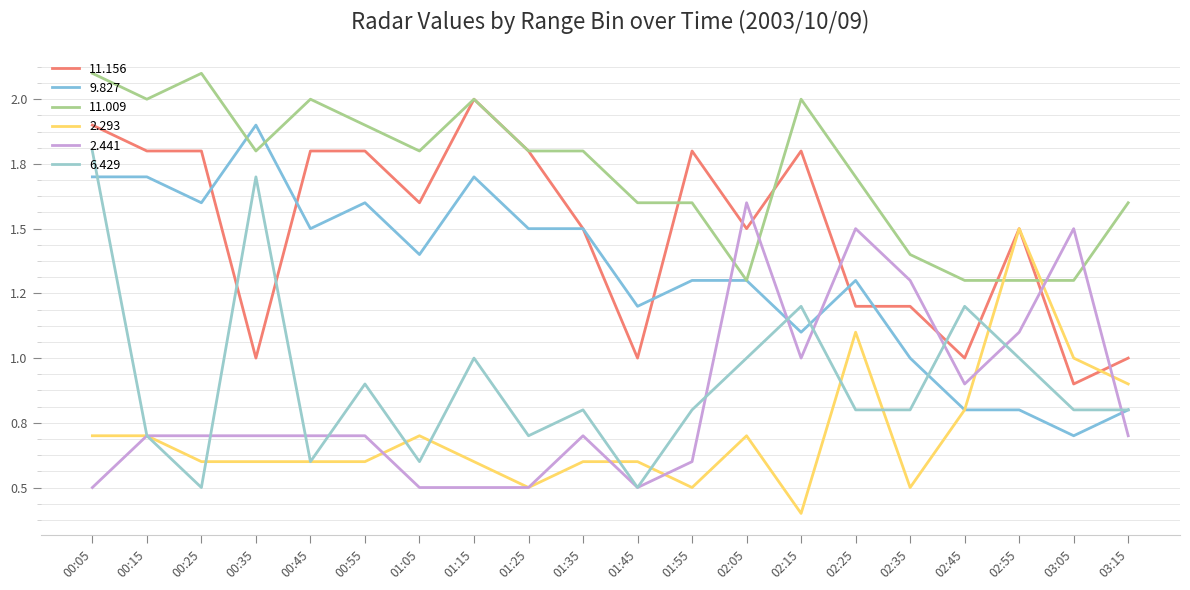

Does the chart display data point markers on the line(s)?

No